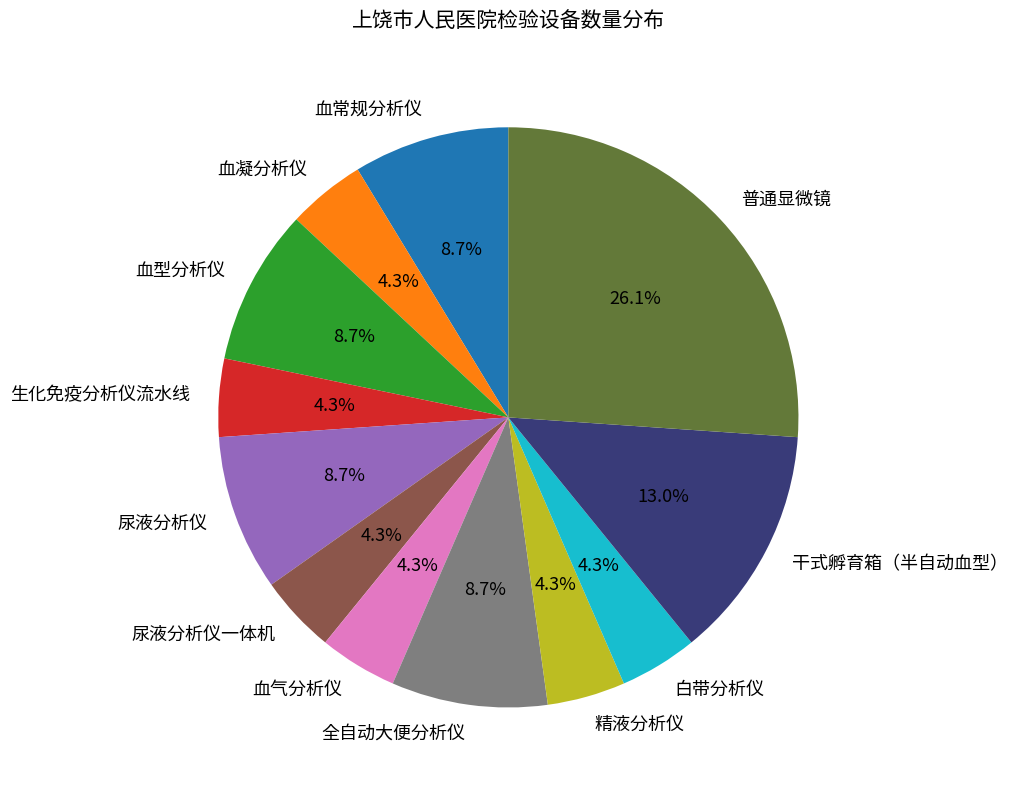

Does any single category account for the majority?

No